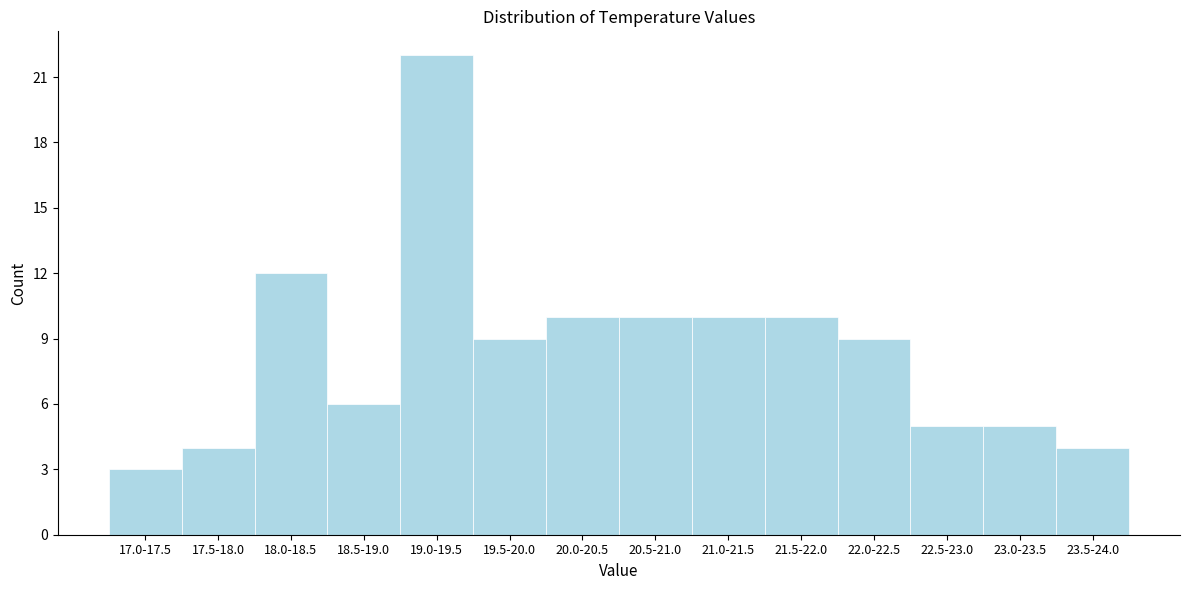

Reading left to right, what are all the values shown in this chart?

3	4	12	6	22	9	10	10	10	10	9	5	5	4